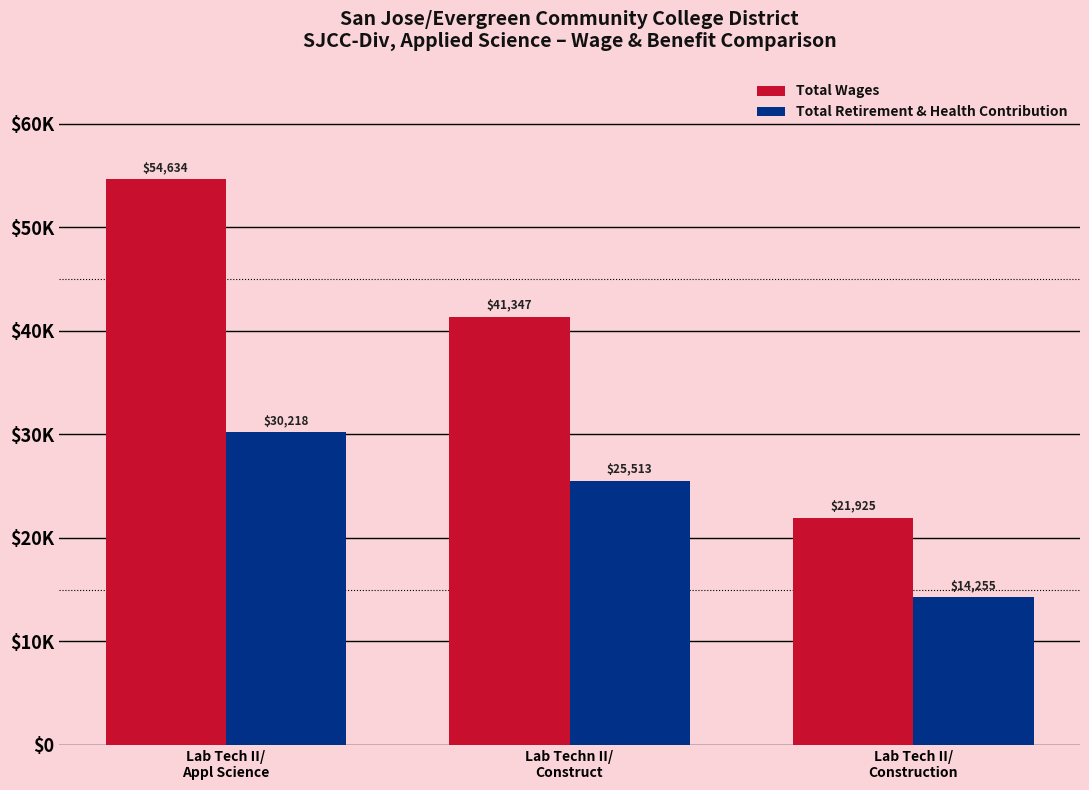

What is the total value across all series at Lab Tech II/
Construction?

36180